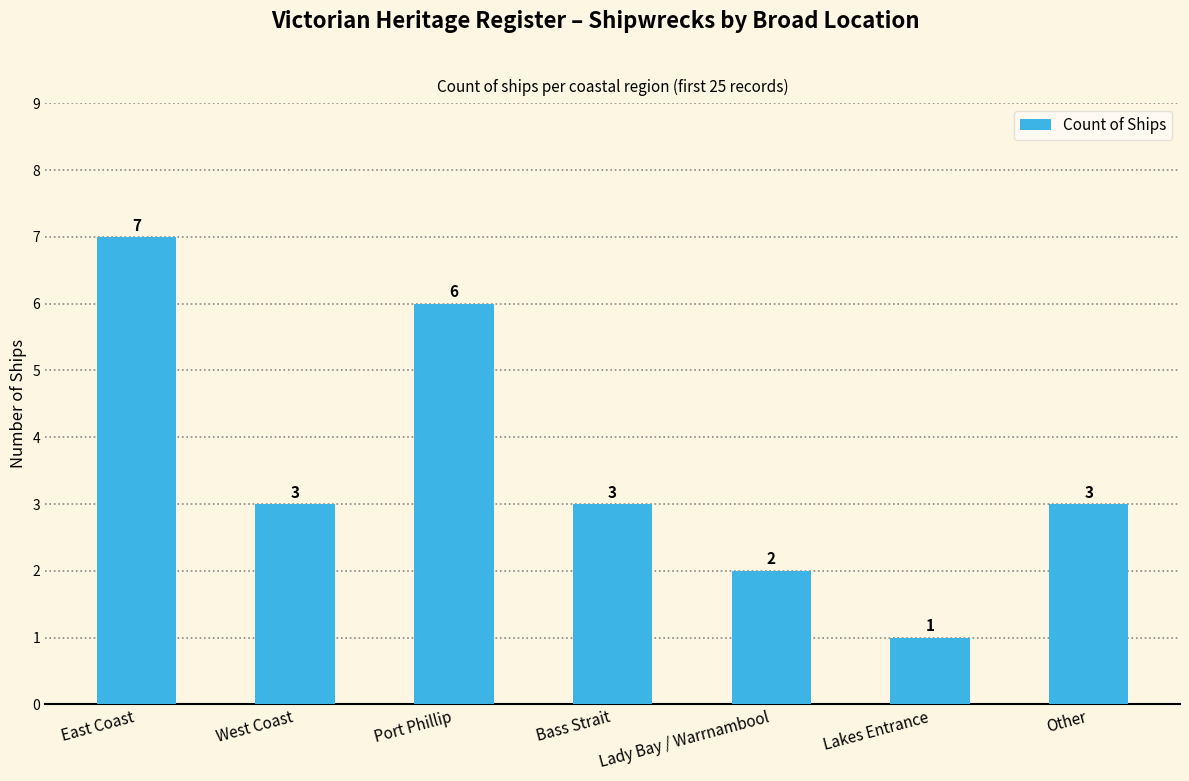

What is the minimum value shown in the chart?

1